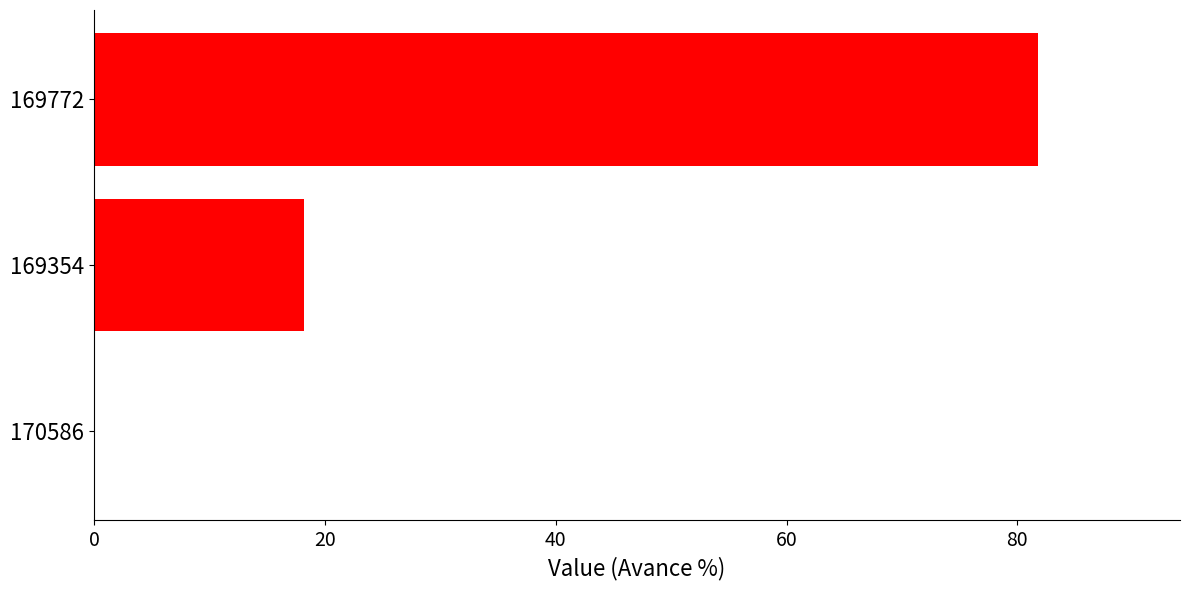

What is the maximum value shown in the chart?

81.8